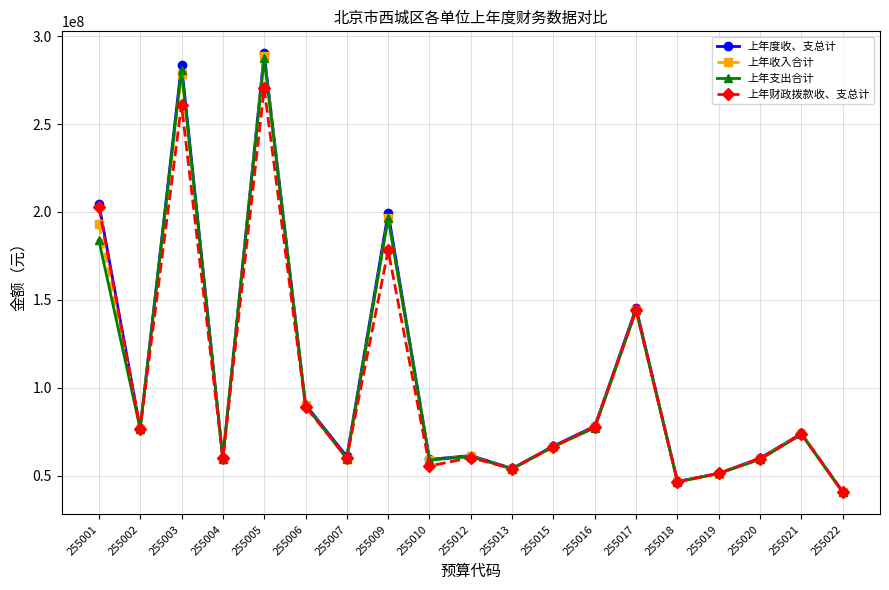

Does the chart have visible grid lines?

Yes